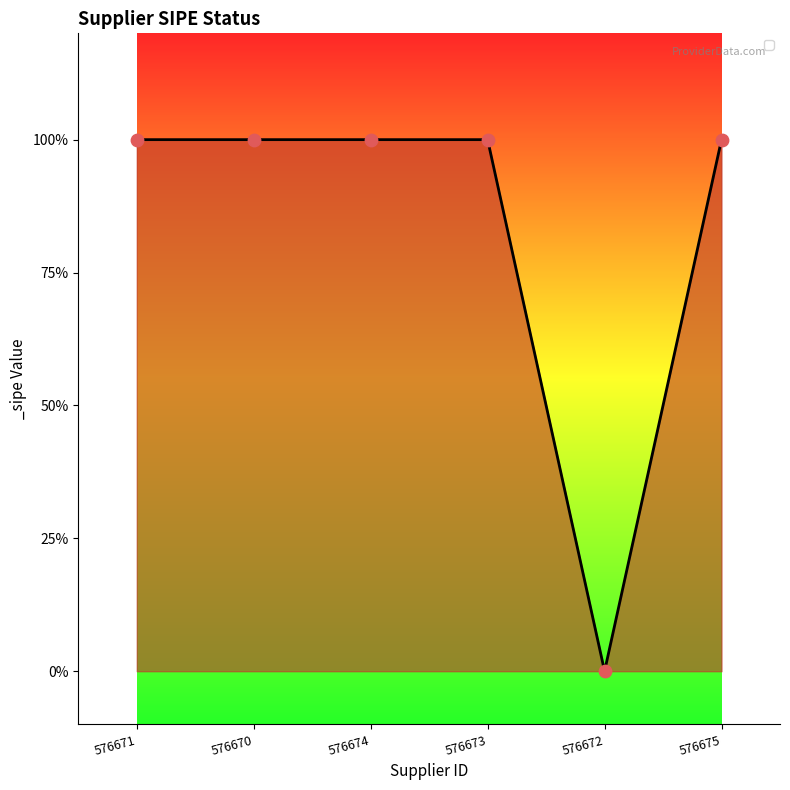

What is the change in value from 576671 to 576672?

-1